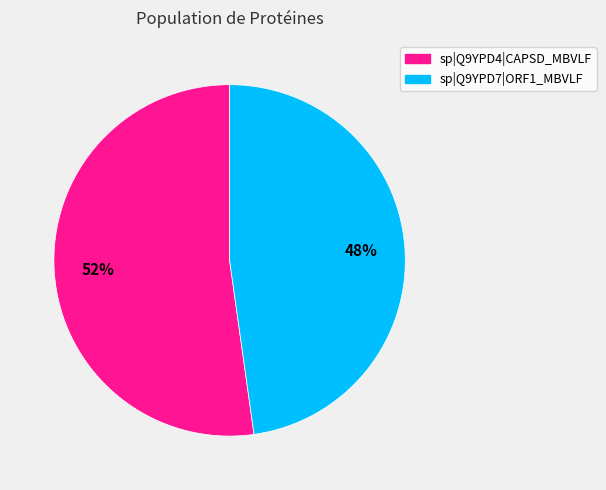

What is the ratio of the value at sp|Q9YPD4|CAPSD_MBVLF to the value at sp|Q9YPD7|ORF1_MBVLF?

1.1